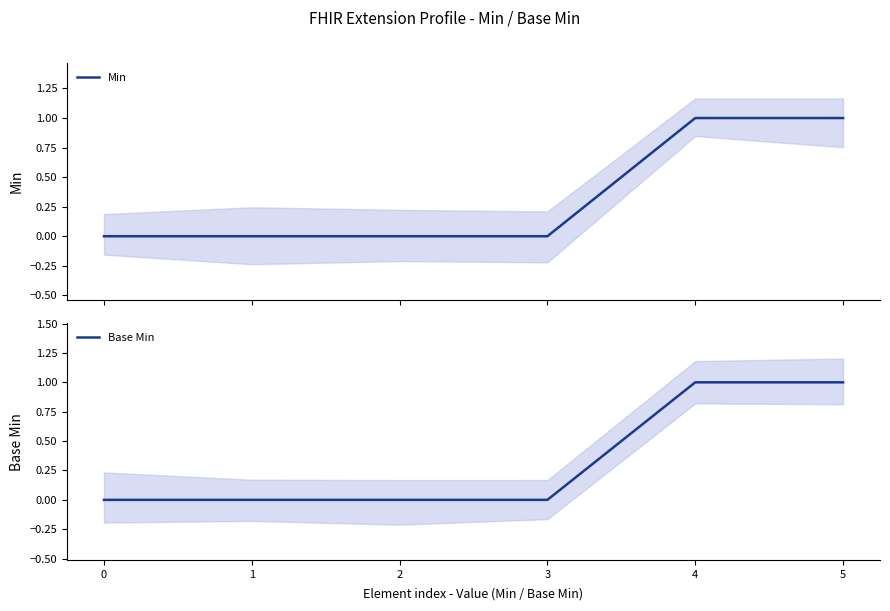

What is the value of the Min point at the 5th from the left?

1